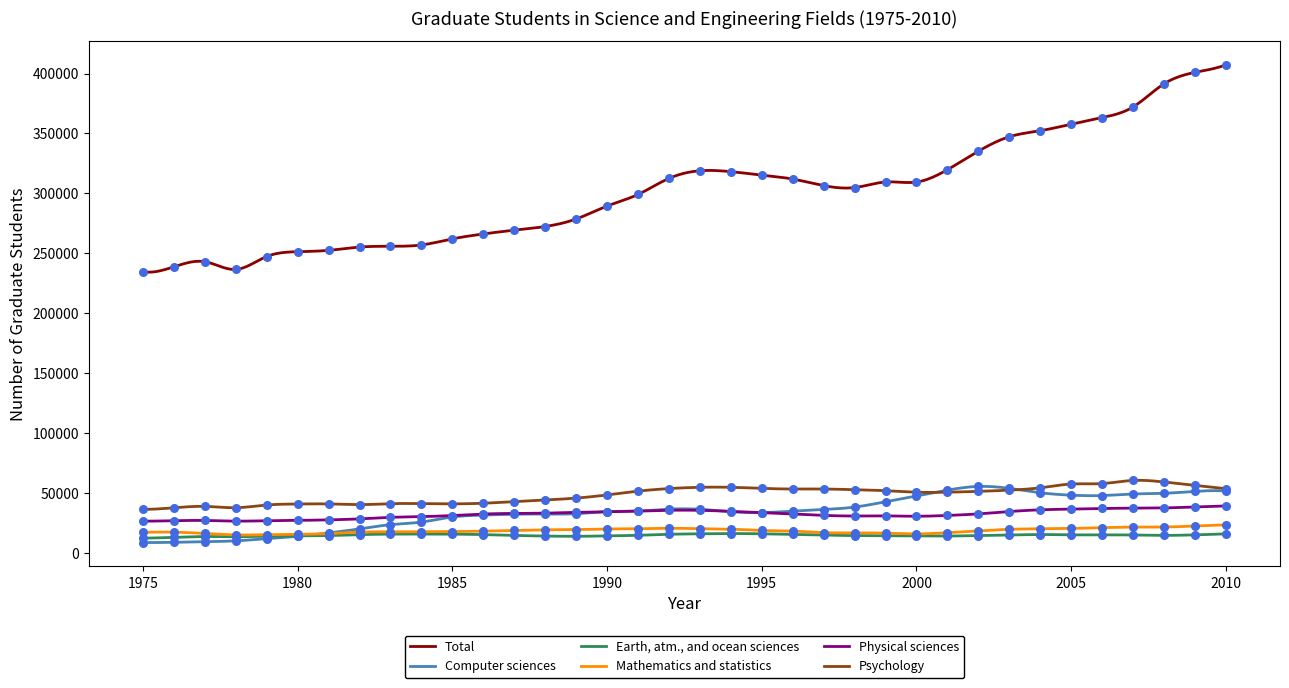

At how many categories does at least one series exceed 346545?

8